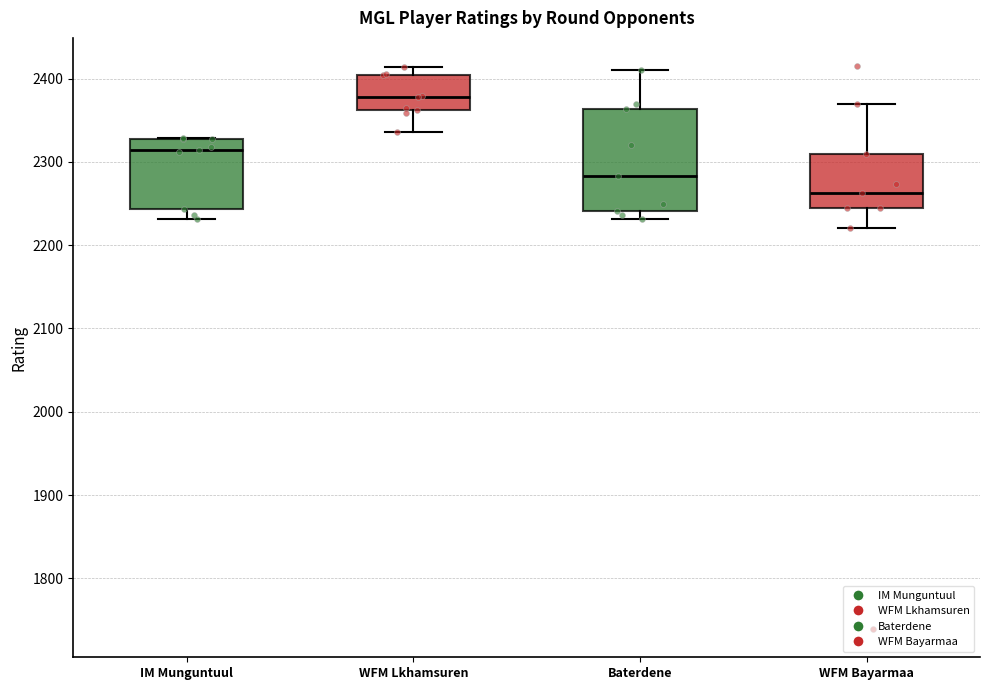

Which box is the tallest, from its lower edge to its upper edge?

Baterdene